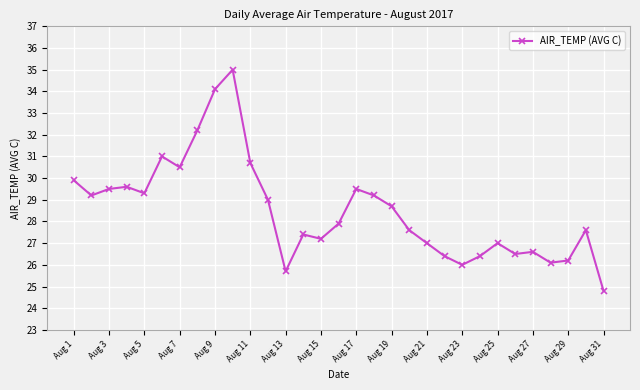

How many lines are shown in the chart?

1